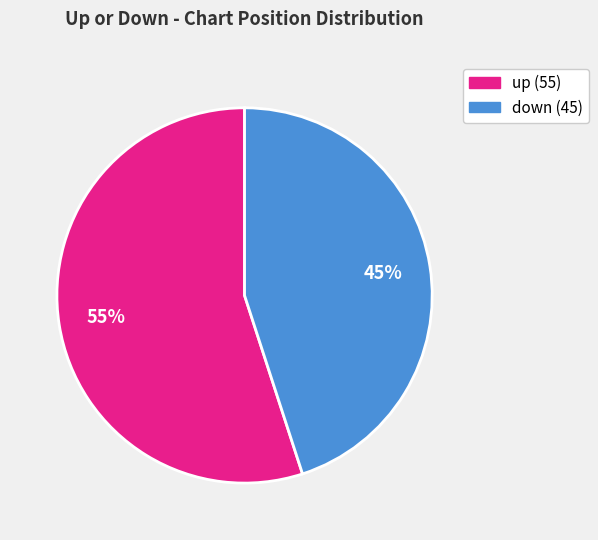

Which slice is the largest?

up